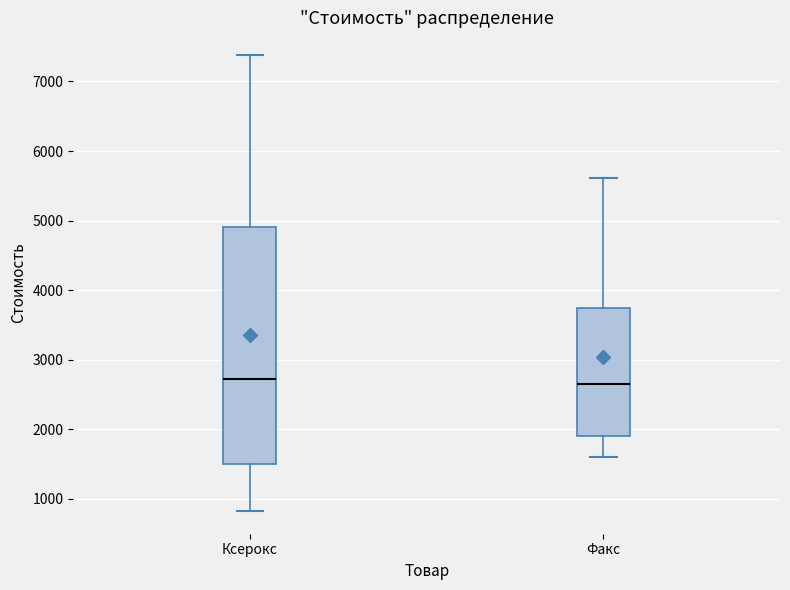

Where is the lower edge of the box for Ксерокс on the y-axis? The values are not printed on the chart, so give them approximately, as read against the axis.

1500